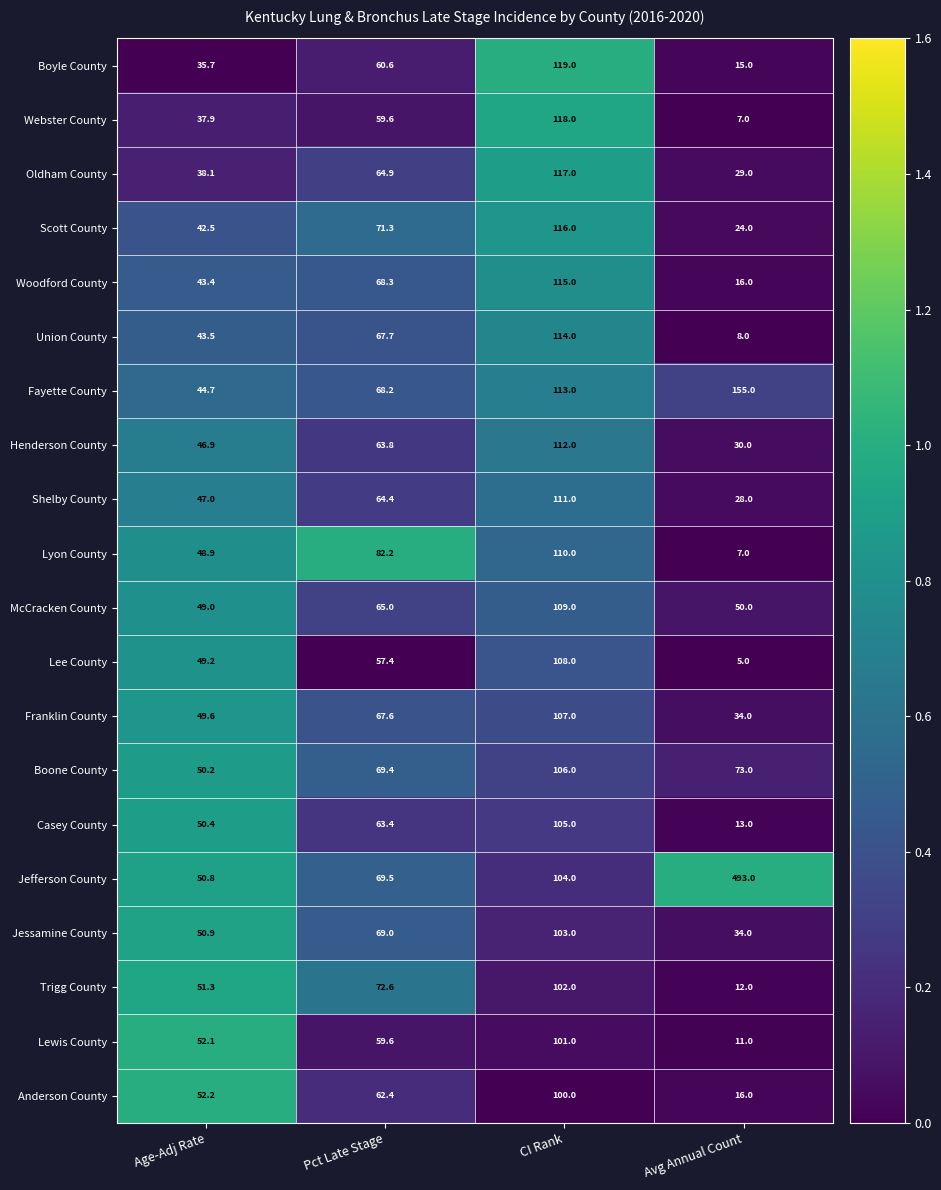

What is the approximate value of Anderson County at Avg Annual Count?

16.0